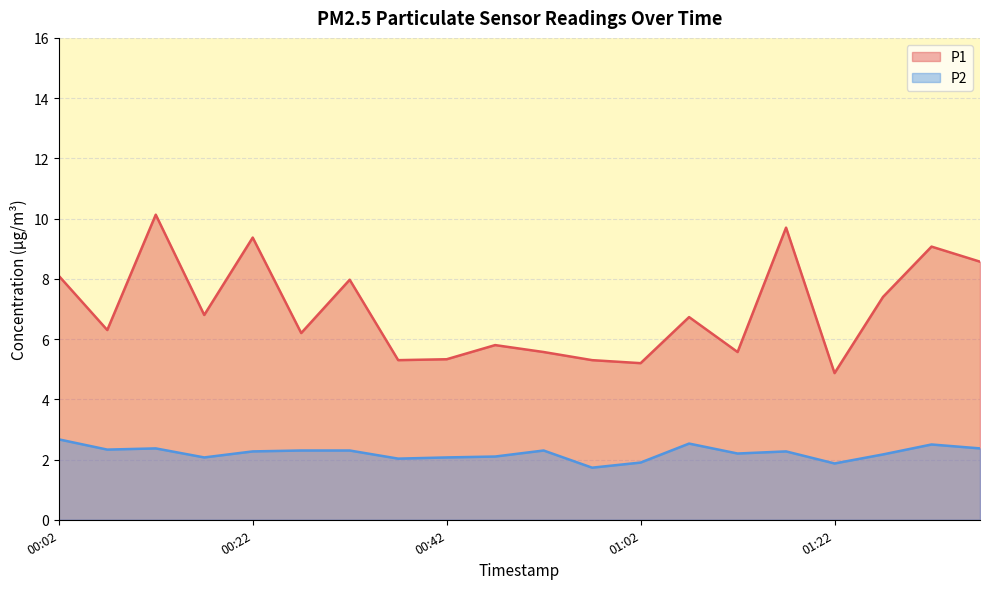

True or false: P2 has a value of 1.1 at 01:12.

False